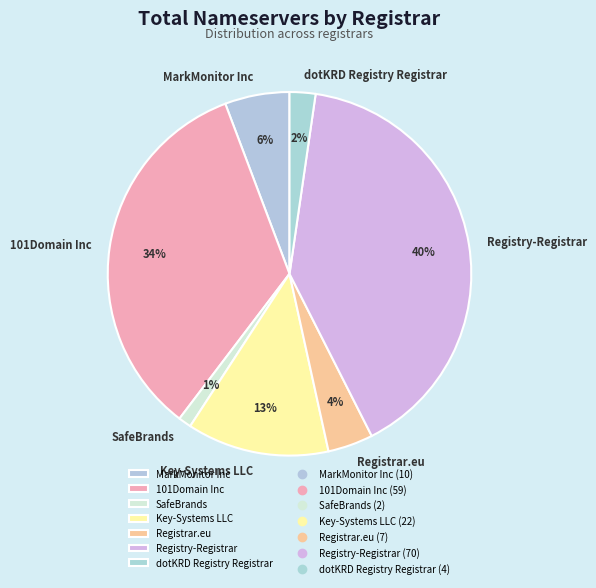

The Registrar.eu slice represents 11% of the pie. True or false?

False